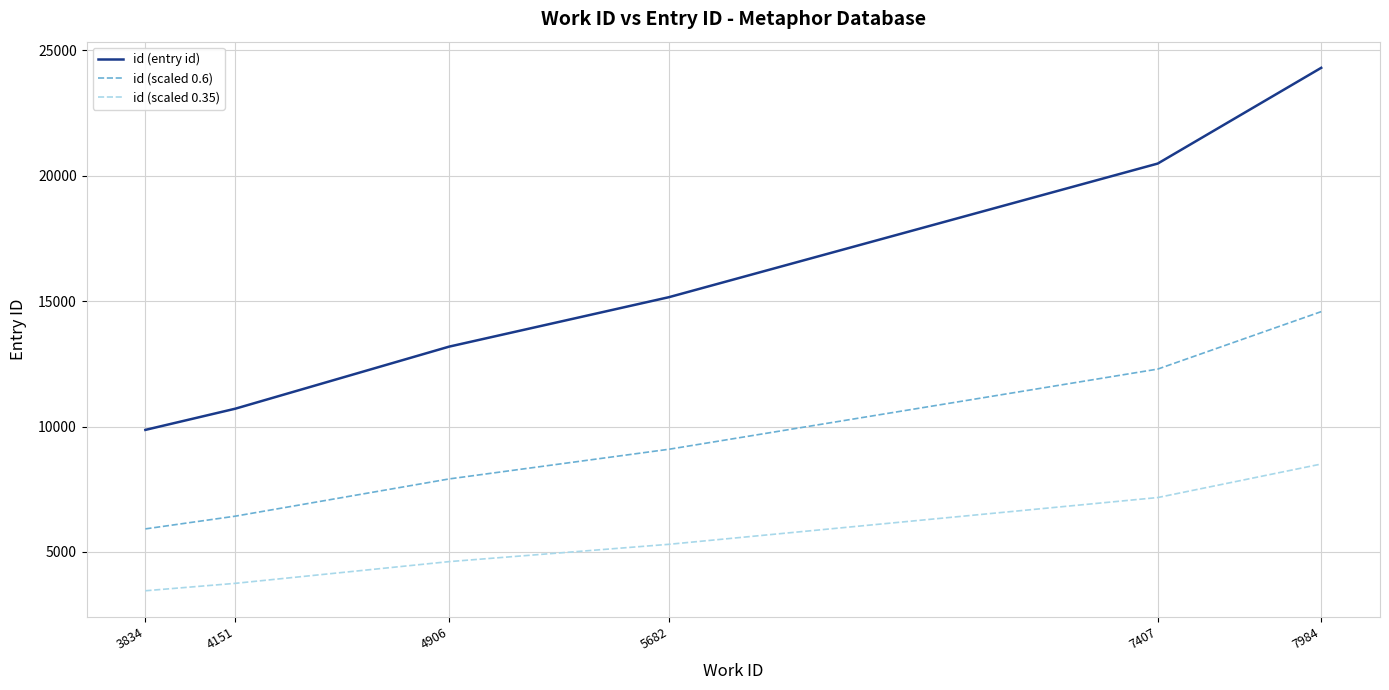

True or false: id (scaled 0.6) and id (scaled 0.35) intersect in this chart.

False